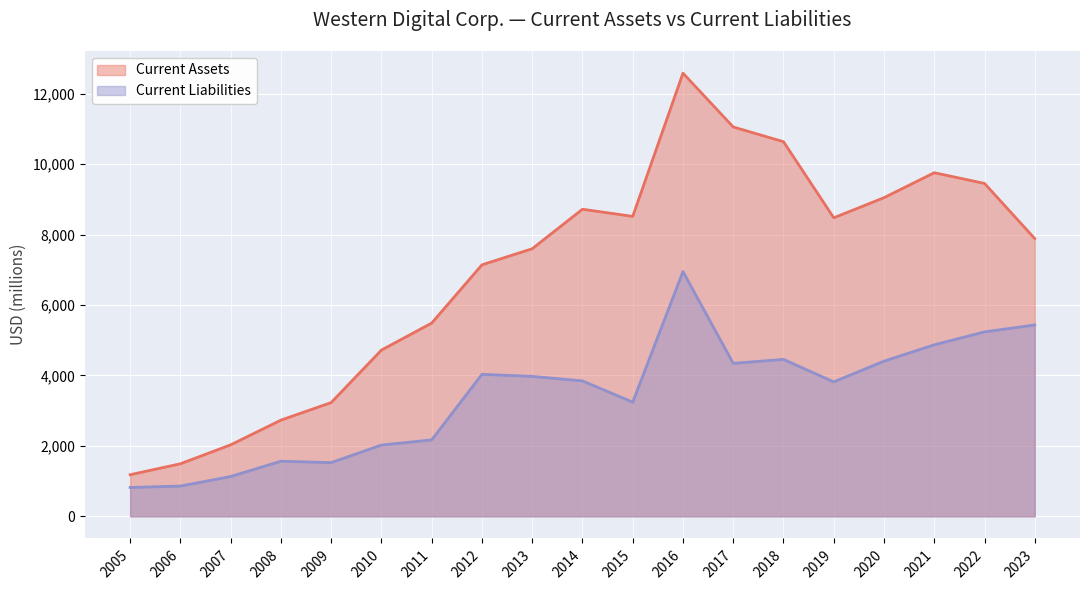

Reading right to left, transcribe all the data shown in this chart.

Current Assets: 2023=7886	2022=9453	2021=9757	2020=9048	2019=8477	2018=10638	2017=11056	2016=12584	2015=8517	2014=8720	2013=7598	2012=7141	2011=5487	2010=4720	2009=3230	2008=2731	2007=2029	2006=1492	2005=1181
Current Liabilities: 2023=5434	2022=5237	2021=4870	2020=4406	2019=3817	2018=4456	2017=4344	2016=6949	2015=3242	2014=3845	2013=3973	2012=4032	2011=2170	2010=2023	2009=1525	2008=1564	2007=1130	2006=859	2005=819